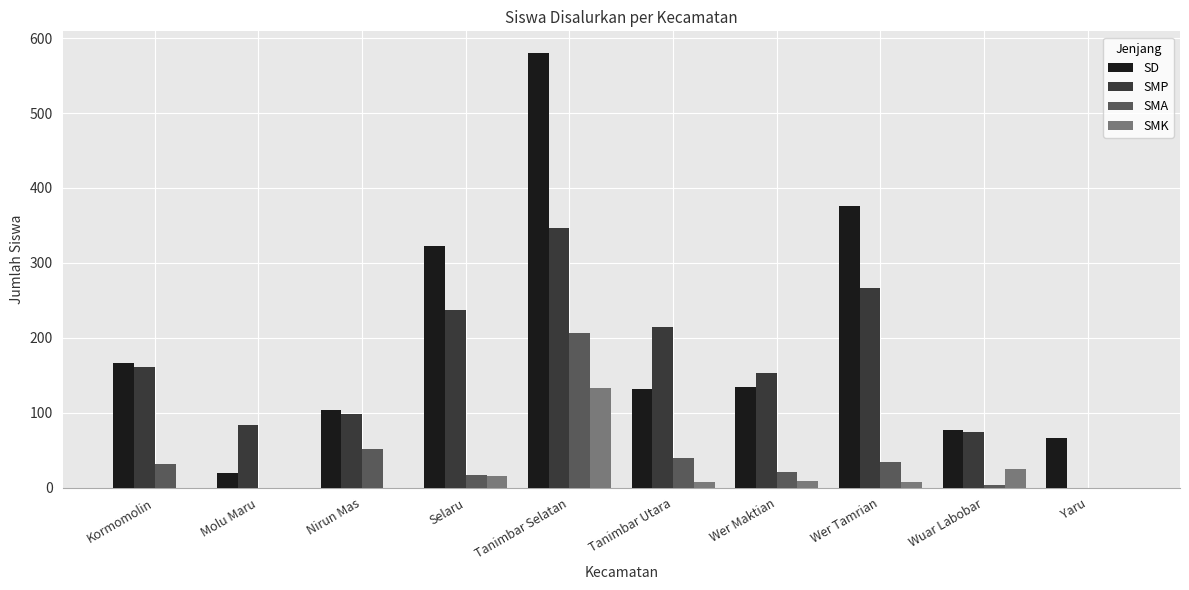

Is the value of SMP at Yaru greater than the value of SD at Yaru?

No